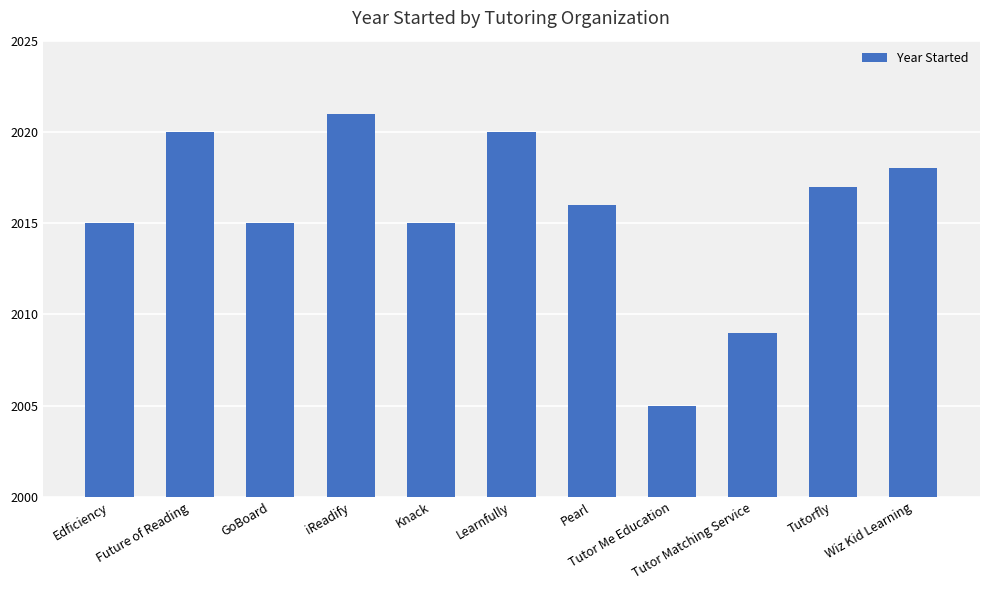

What is the change in value from Future of Reading to Tutor Me Education?

-15